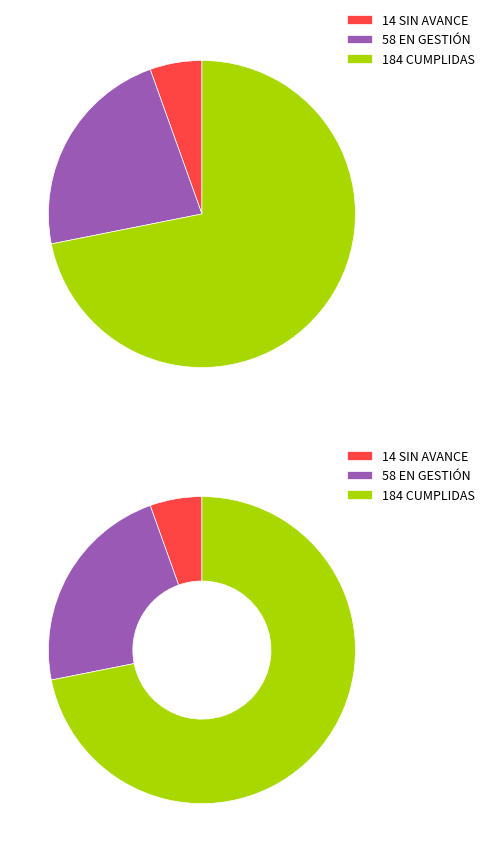

How many segments does this pie chart have?

3